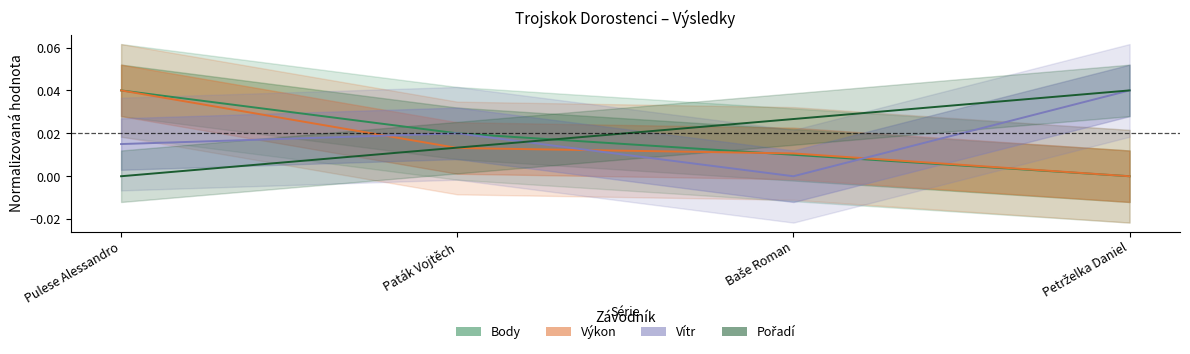

Does the chart have visible grid lines?

No